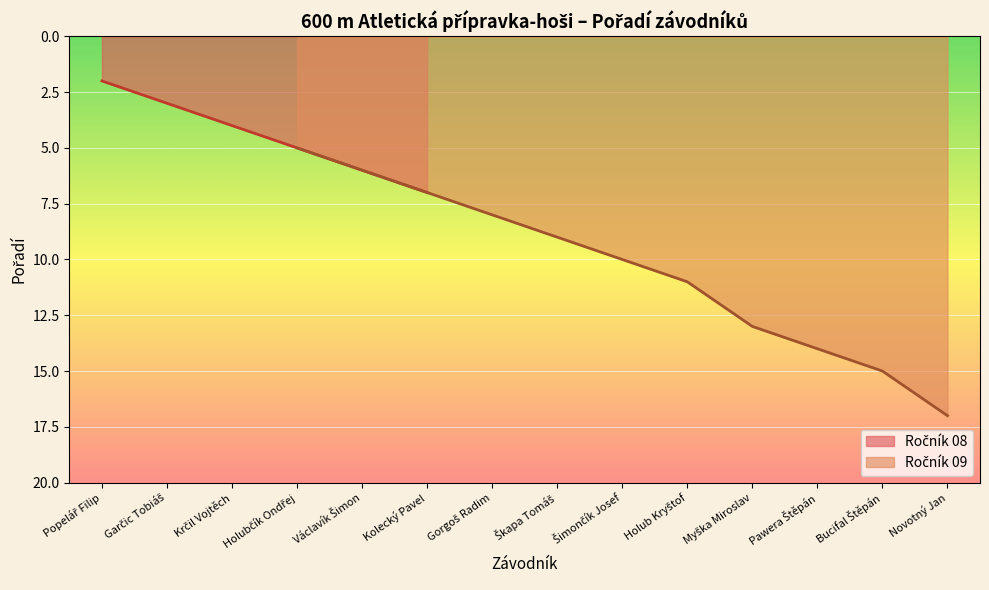

Reading left to right, extract all data points from this chart.

Popelář Filip=2	Garčic Tobiáš=3	Krčil Vojtěch=4	Holubčík Ondřej=5	Václavík Šimon=6	Kolecký Pavel=7	Gorgoš Radim=8	Škapa Tomáš=9	Šimončík Josef=10	Holub Kryštof=11	Myška Miroslav=13	Pawera Štěpán=14	Bucifal Štěpán=15	Novotný Jan=17